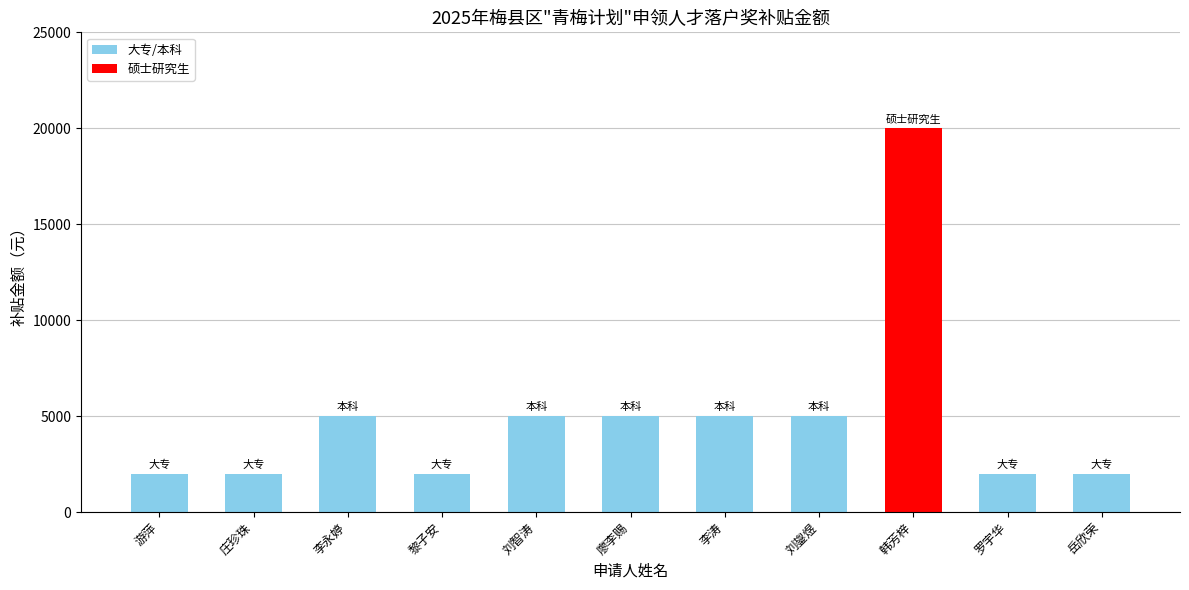

Read the value at 罗宇华, to the nearest 50.

2000